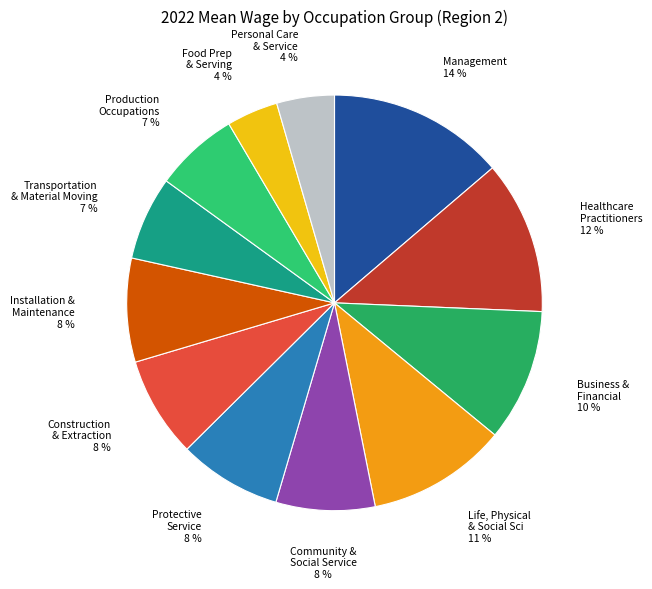

Which has a higher value, Production Occupations or Installation & Maintenance?

Installation & Maintenance